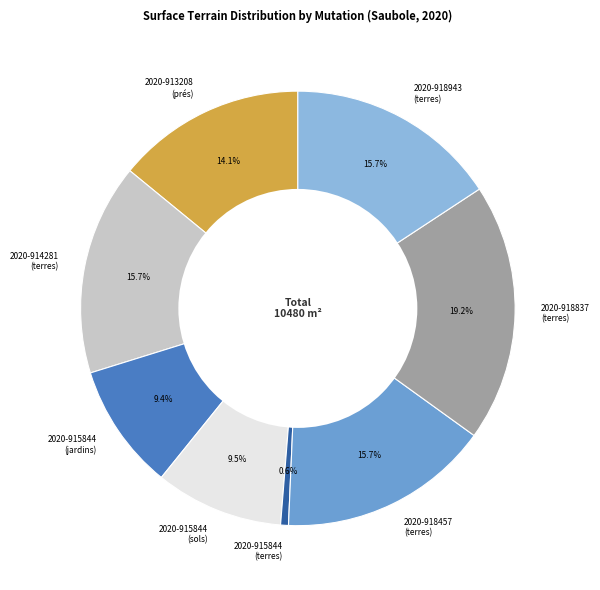

What is the ratio of the value at 2020-918837 (terres) to the value at 2020-913208 (prés)?

1.4